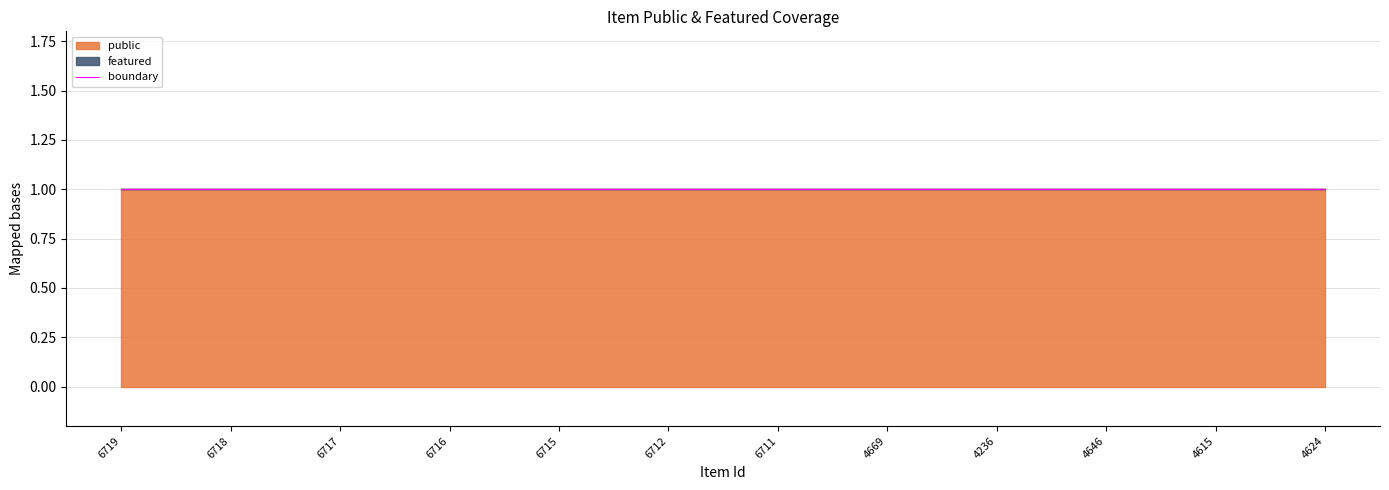

Reading left to right, extract all data points from this chart.

public: 1	1	1	1	1	1	1	1	1	1	1	1
featured: 0	0	0	0	0	0	0	0	0	0	0	0